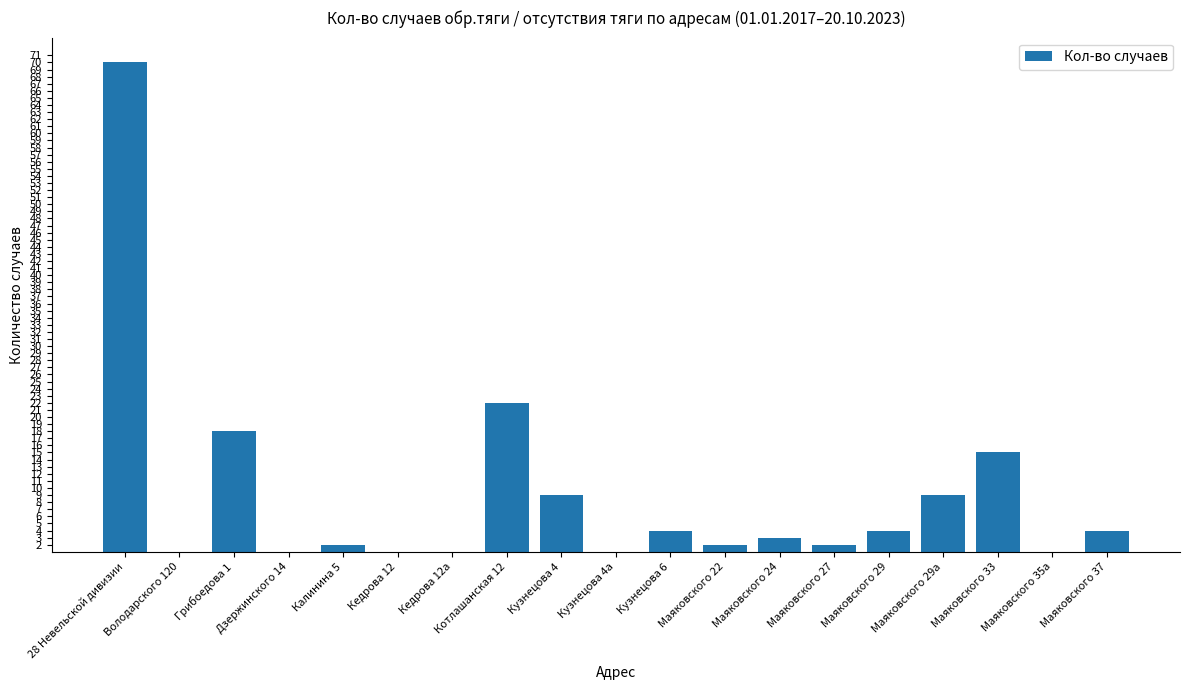

How many data points are less than 3?

9